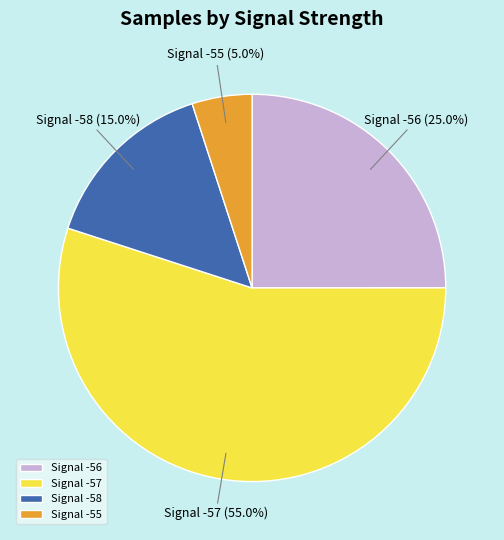

Combined, do Signal -57 and Signal -55 account for over 50%?

Yes